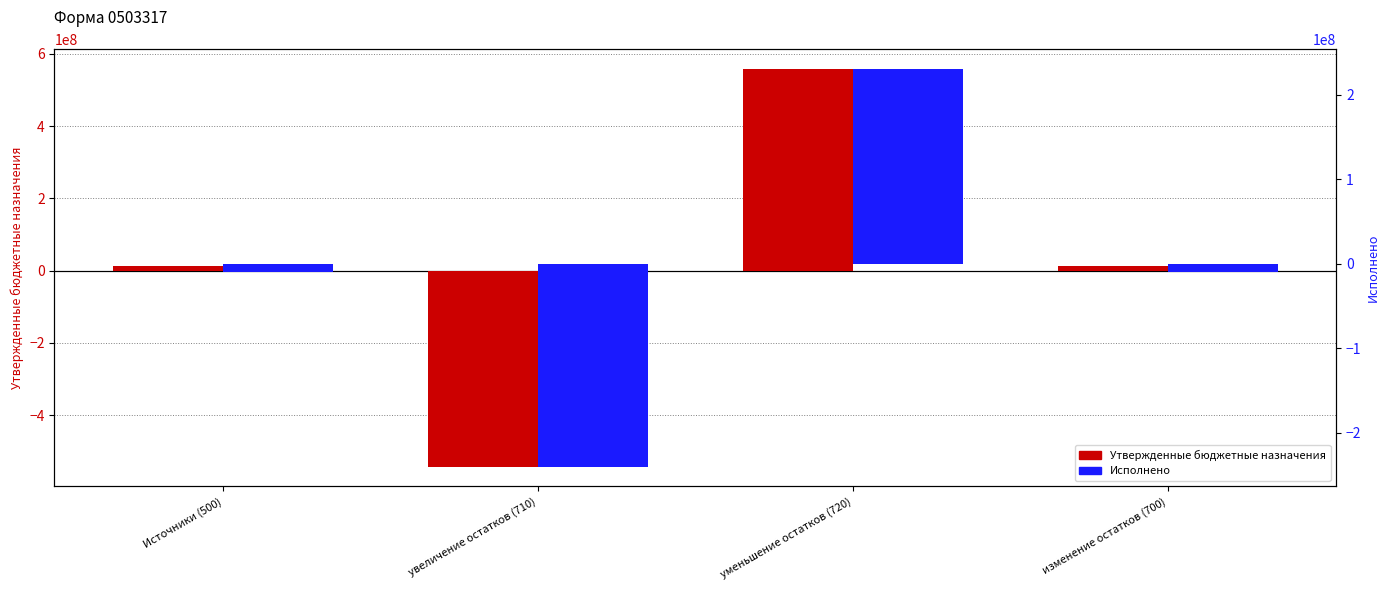

How many bars are there in each group?

2